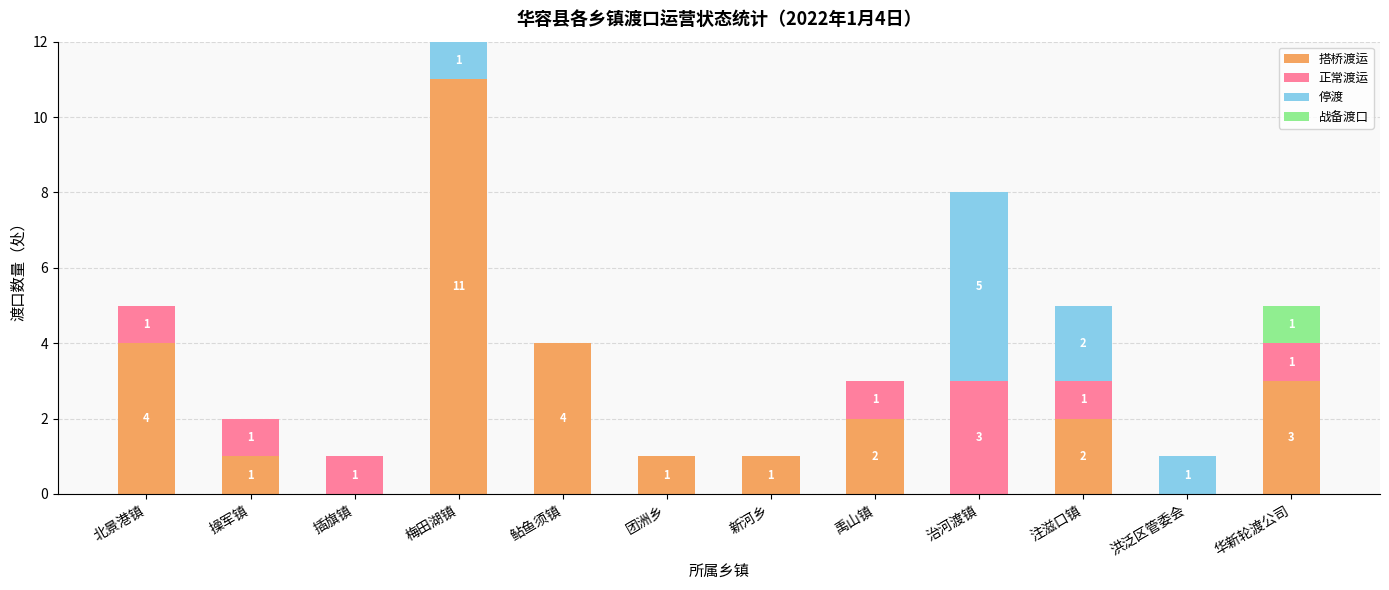

At which category is the sum across all series the highest?

梅田湖镇